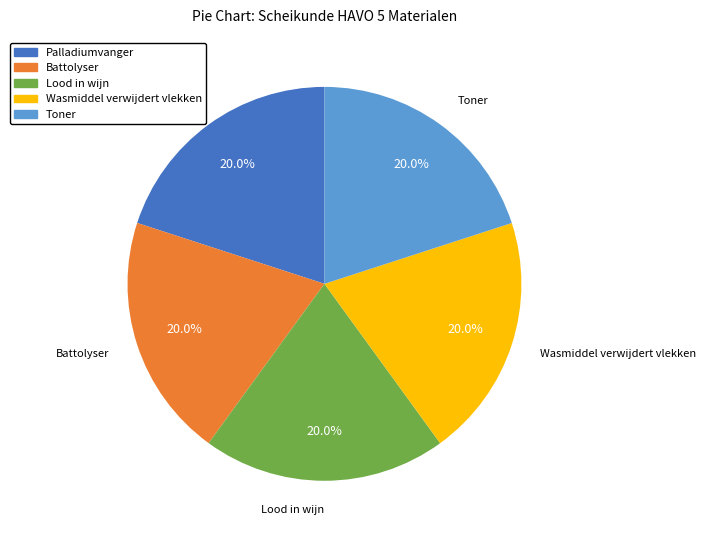

How much of the chart is everything except Battolyser?

80.0%